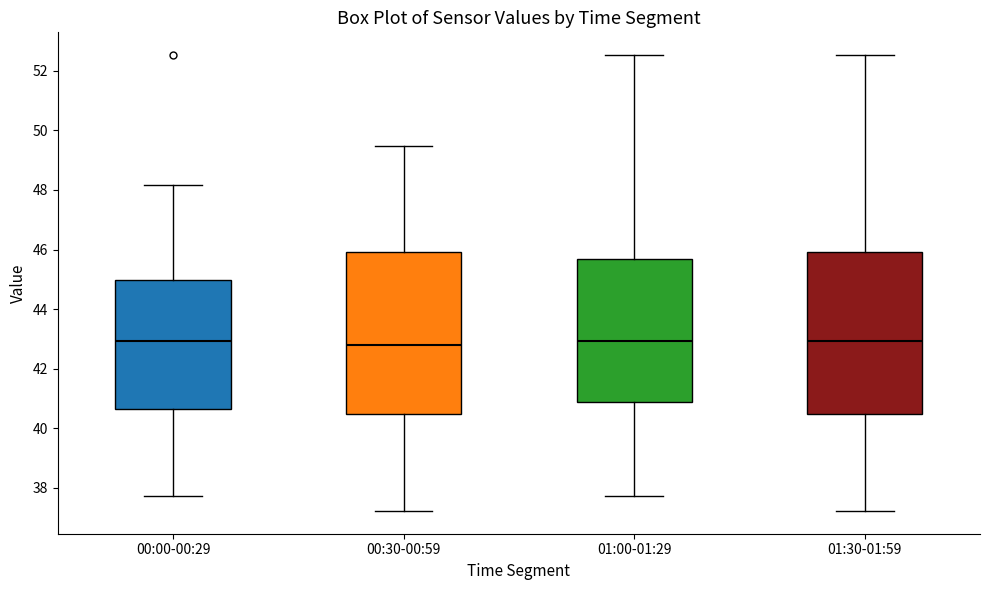

Reading left to right, read every box against the y-axis: the position of its median line, the range the box covers, and the ends of its whiskers. The values are not printed on the chart, so give them approximately, as read against the axis.

00:00-00:29: median 43.0, box 40.6 to 45.0, whiskers 37.8 to 48.2
00:30-00:59: median 42.8, box 40.4 to 46.0, whiskers 37.2 to 49.4
01:00-01:29: median 43.0, box 40.8 to 45.6, whiskers 37.8 to 52.6
01:30-01:59: median 43.0, box 40.4 to 46.0, whiskers 37.2 to 52.6